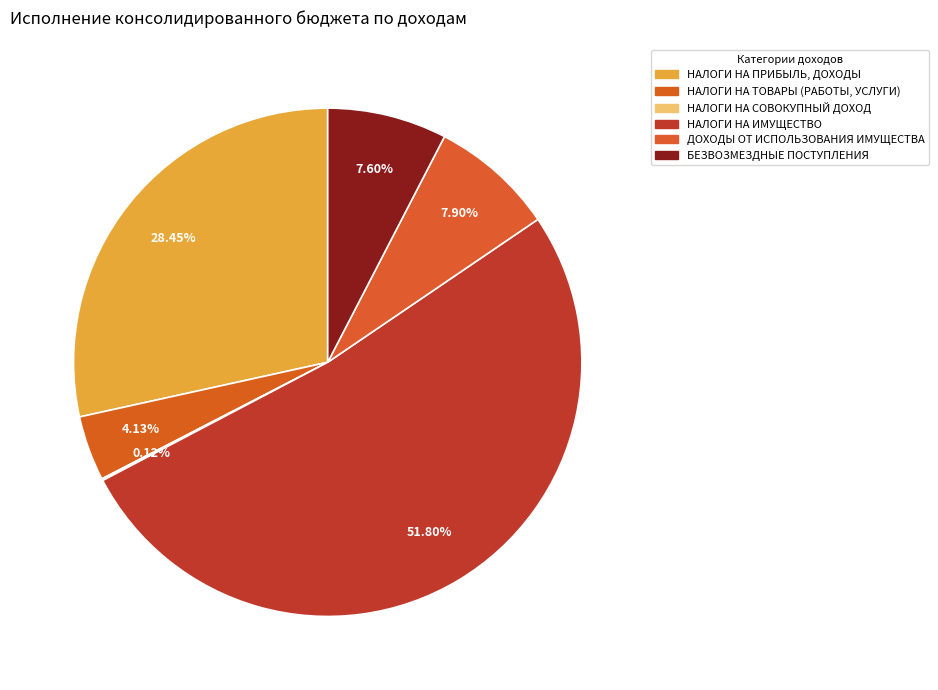

What is the largest slice in the pie chart?

НАЛОГИ НА ИМУЩЕСТВО